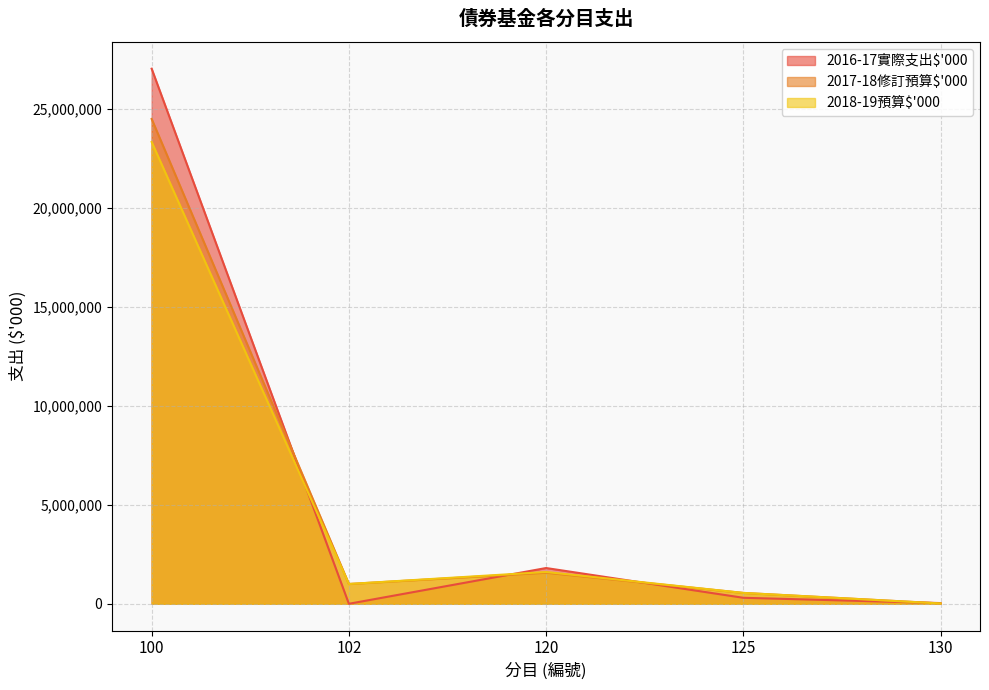

What is the spread (max minus min) of values at 120?

237020